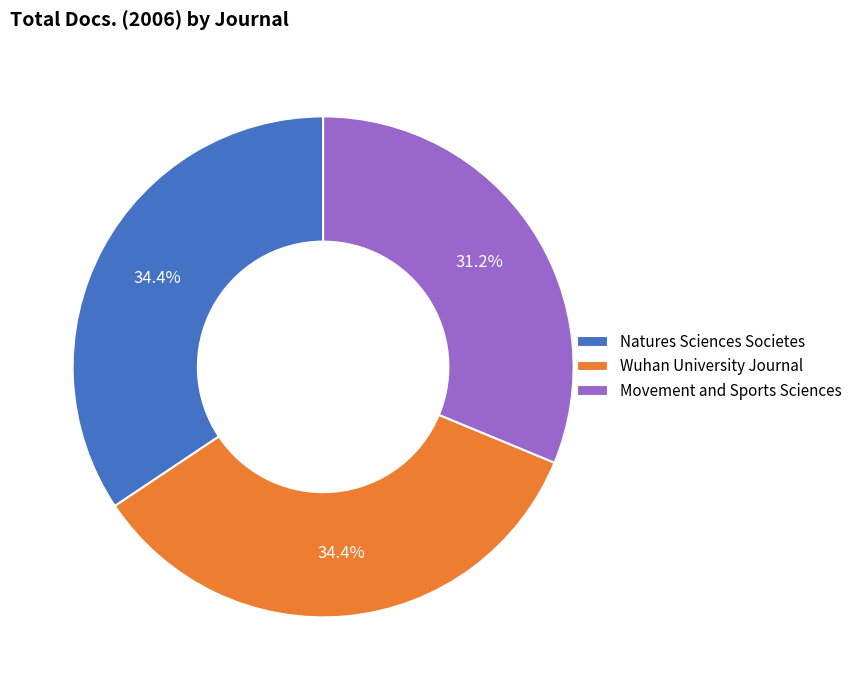

Does any single category account for the majority?

No